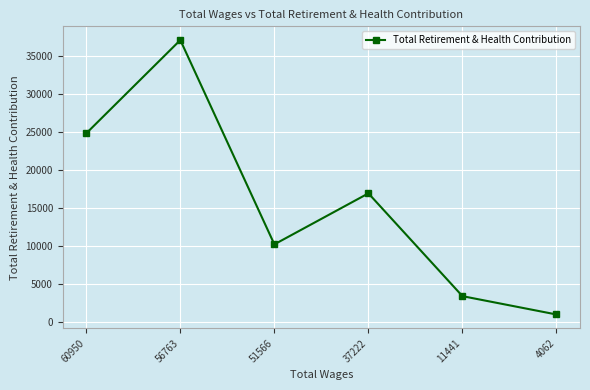

What is the value of the 1st point from the left?

24843